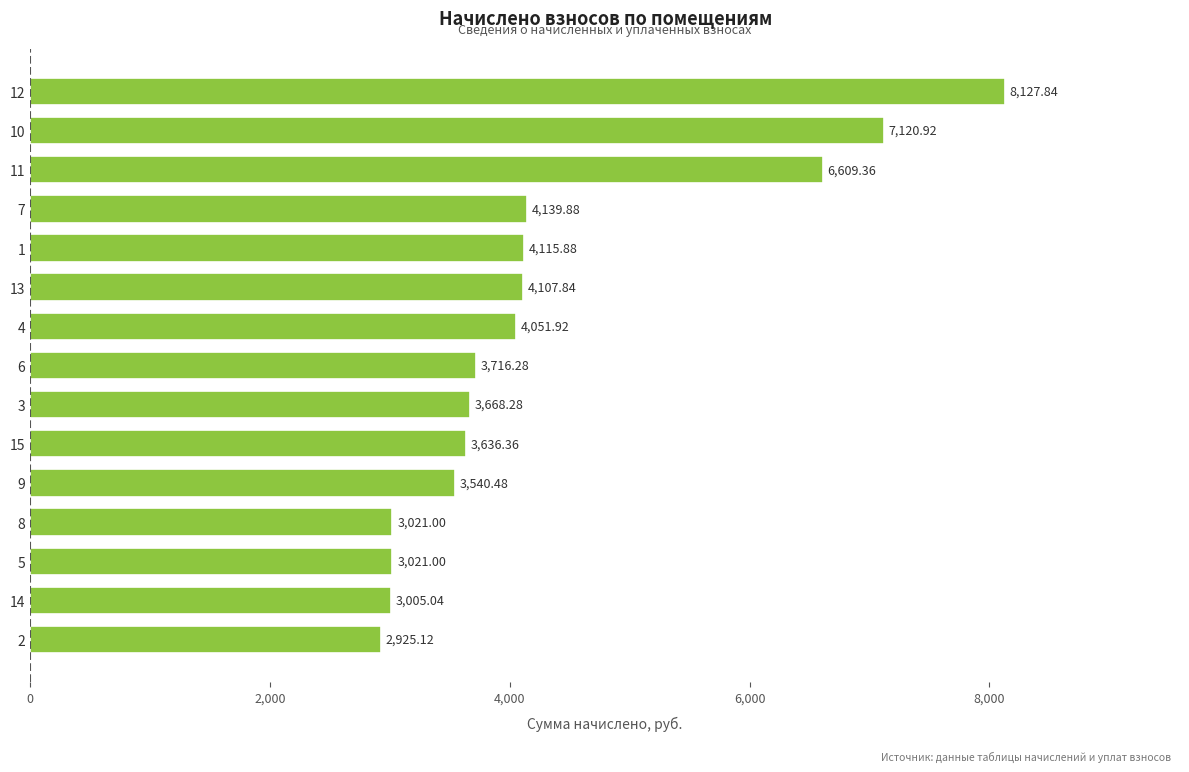

Read the value at 13.

4107.8